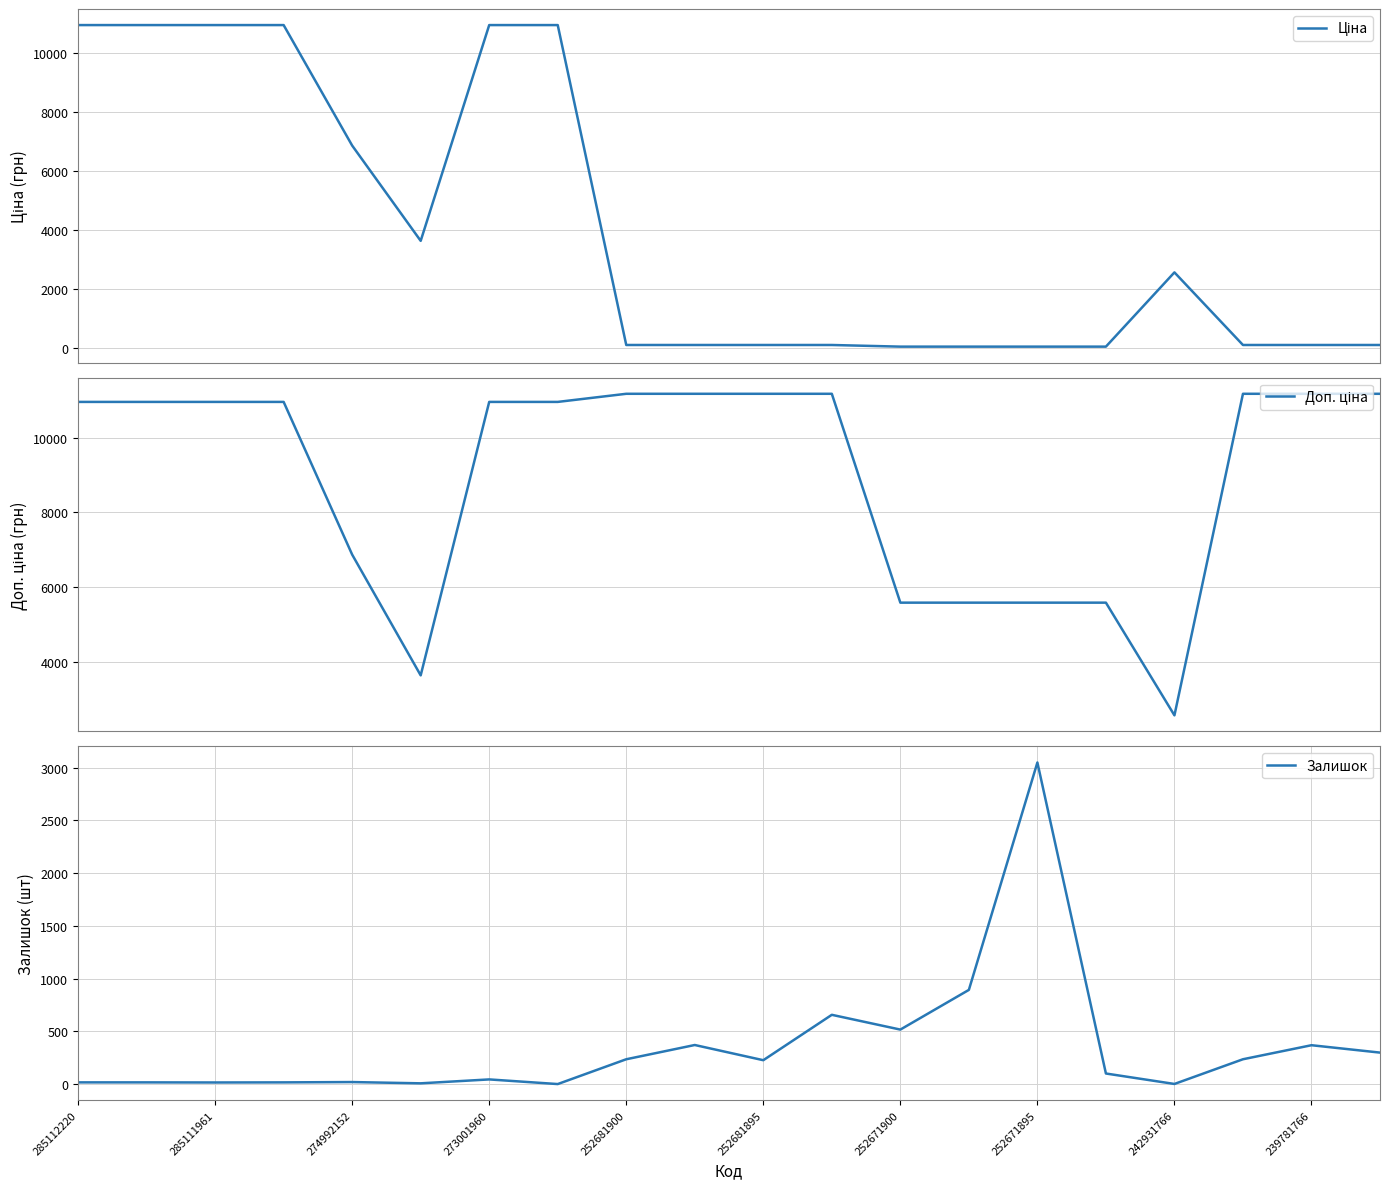

What is the maximum value for Залишок?

3048